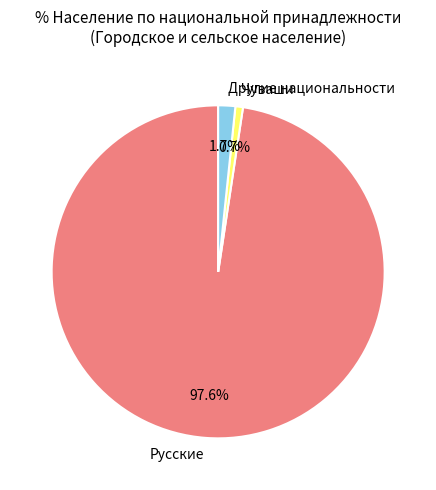

Is there a majority slice in this chart?

Yes